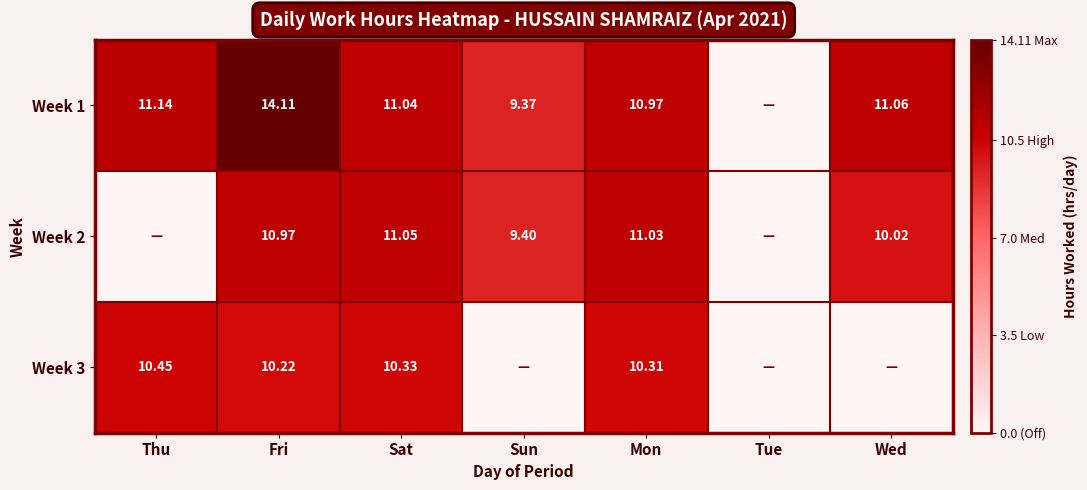

What is the difference between the highest and lowest values at Mon?

0.7